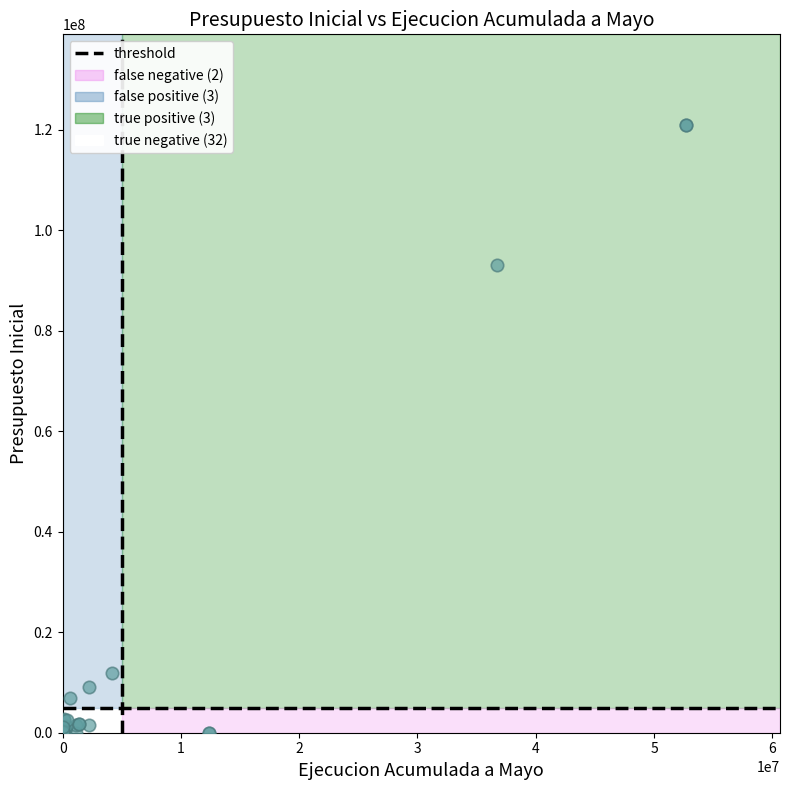

What Y value in the scatter plot is closest to 60439579?

93194379